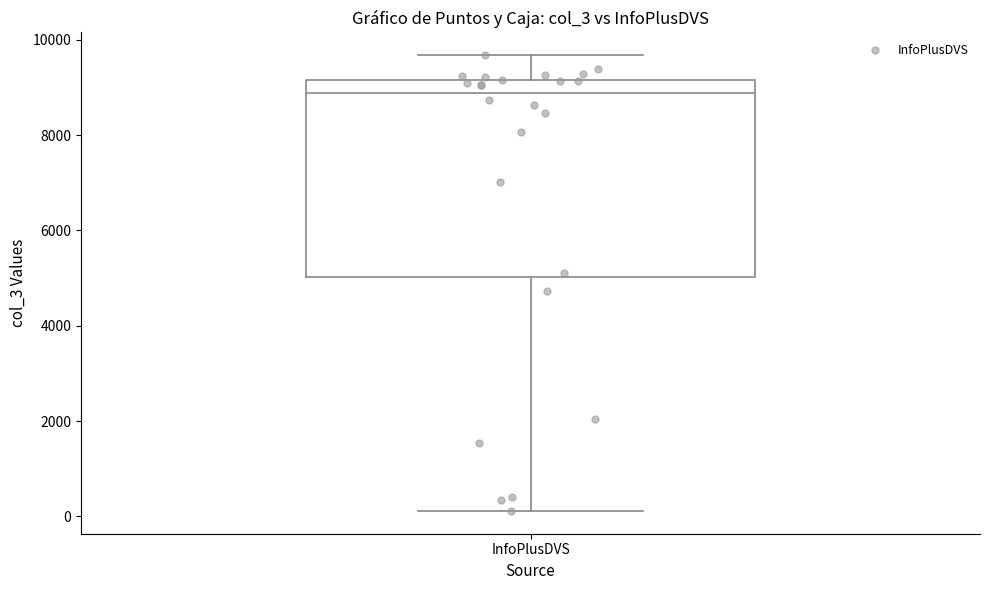

Transcribe this box plot: give where the median line is, the range the box spans, and where the two whiskers end, as read against the y-axis. The values are not printed on the chart, so give them approximately, as read against the axis.

median 8800, box 5000 to 9200, whiskers 200 to 9600